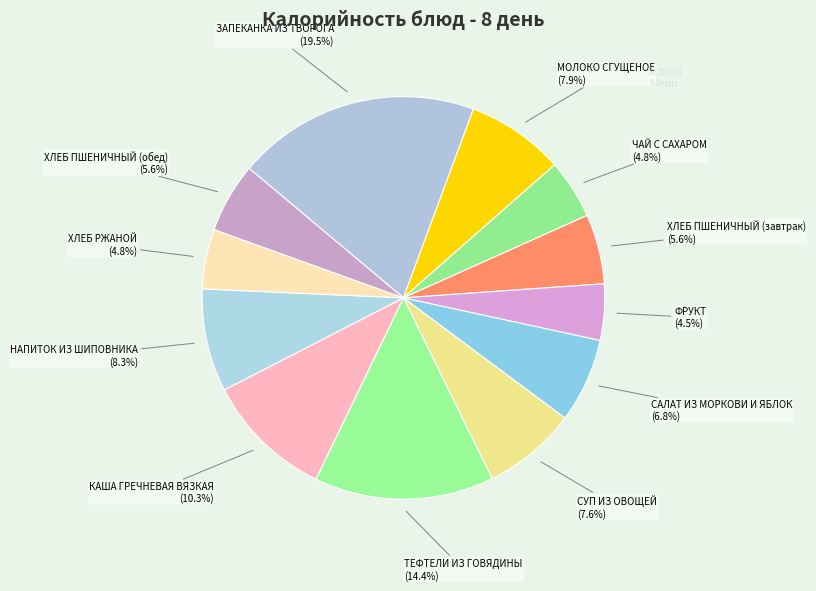

How many slices are in this pie chart?

12